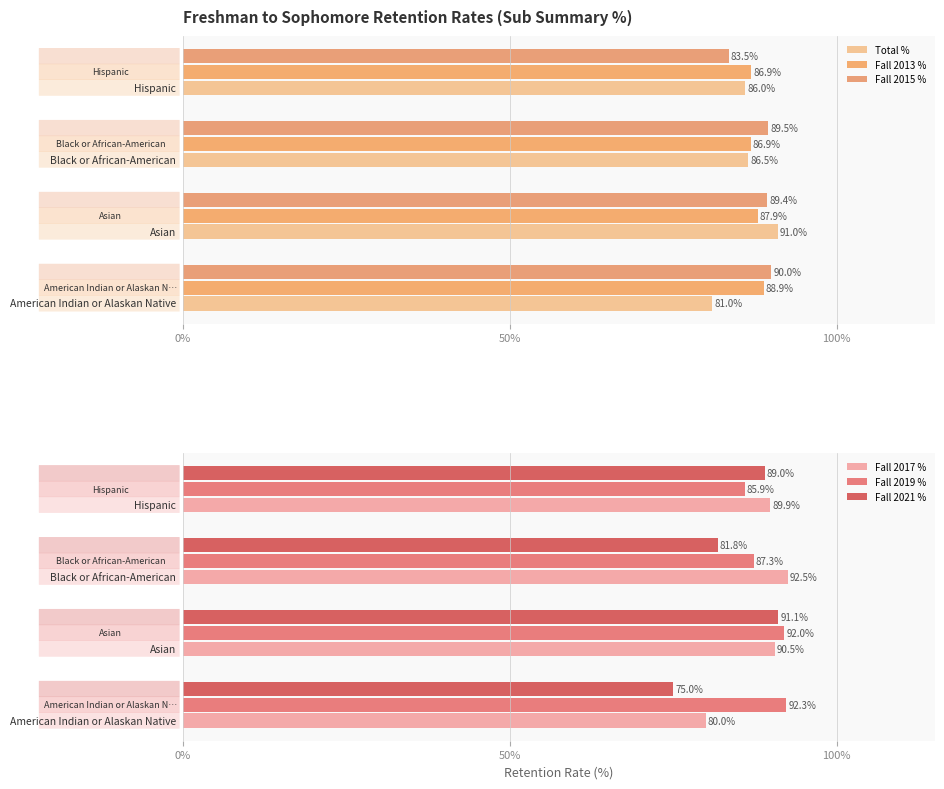

True or false: Fall 2017 % has a value of 39.0 at 0%.

False